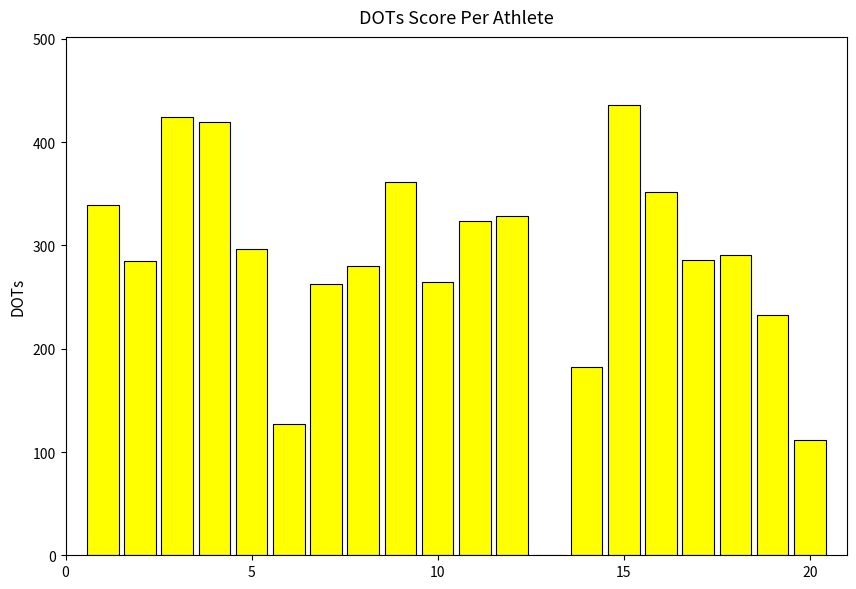

What is the maximum value shown in the chart?

436.5